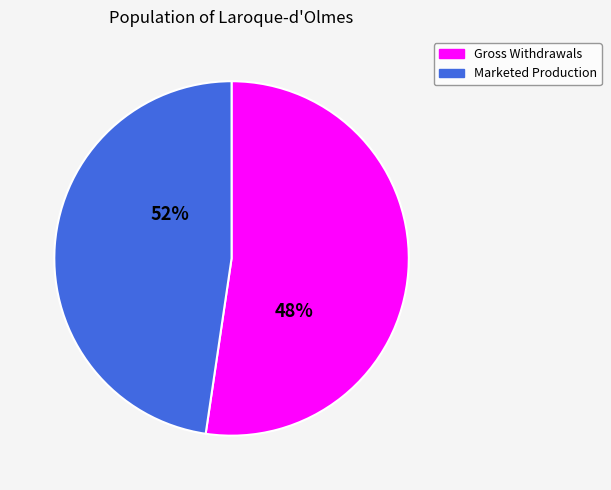

Count the number of slices in the pie.

2